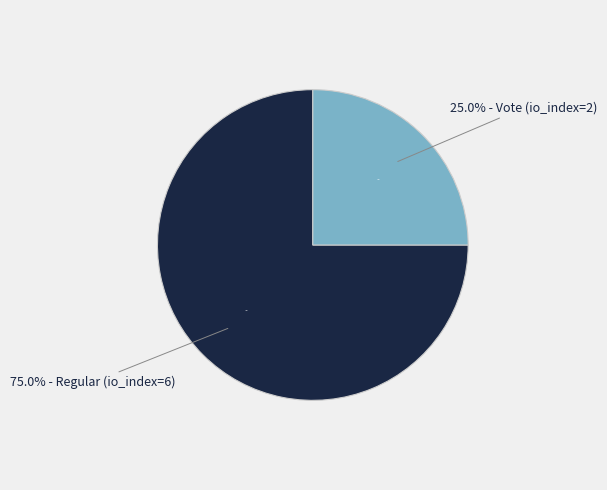

To the nearest percent, what percentage of the pie is Regular (io_index=6)?

75%